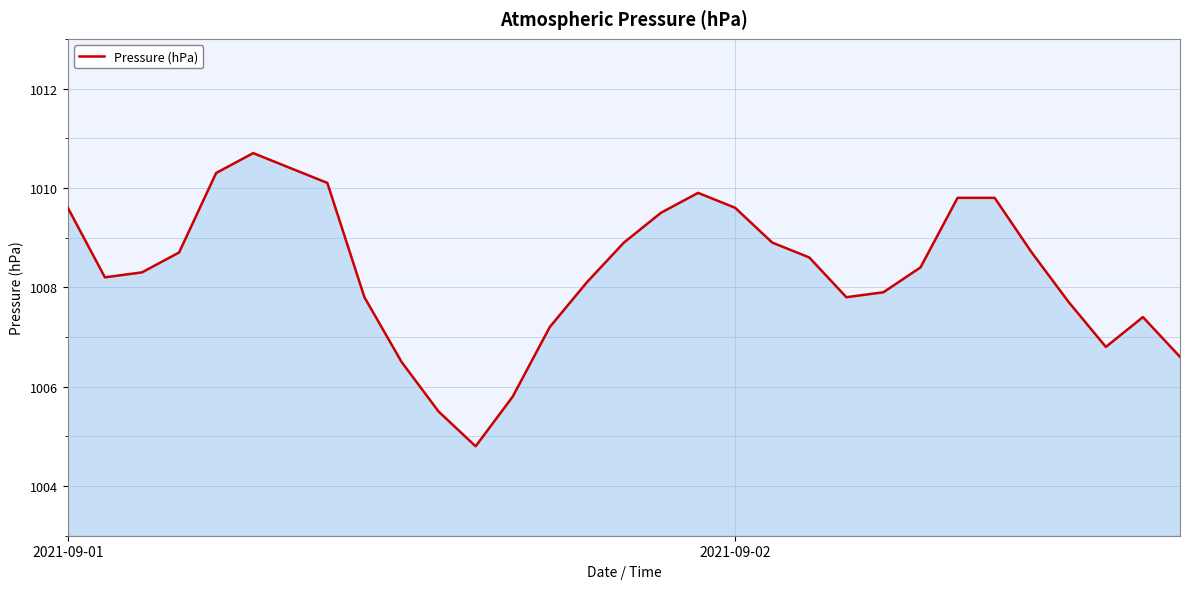

What is the greatest value displayed?

1010.7